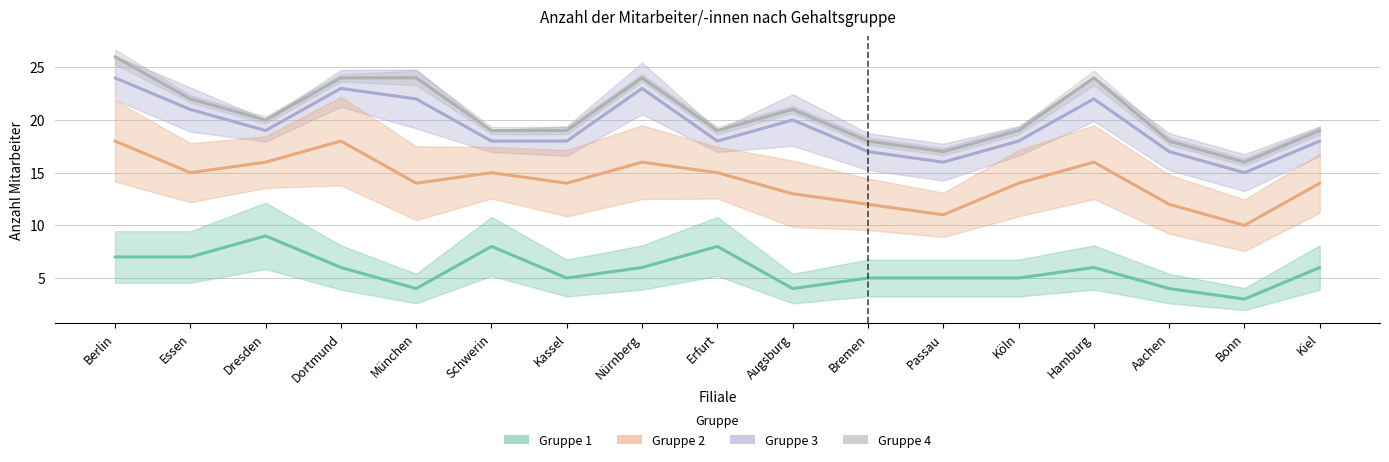

What is the value of the Gruppe 2 point at the 13th from the left?

14